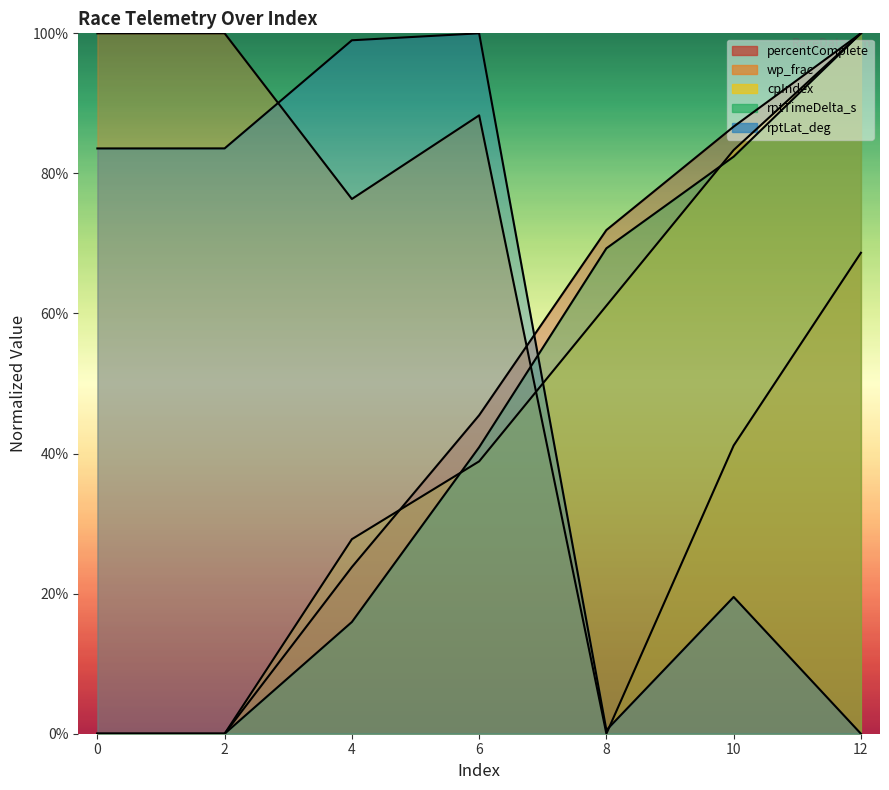

Which series has the widest spread of values?

percentComplete